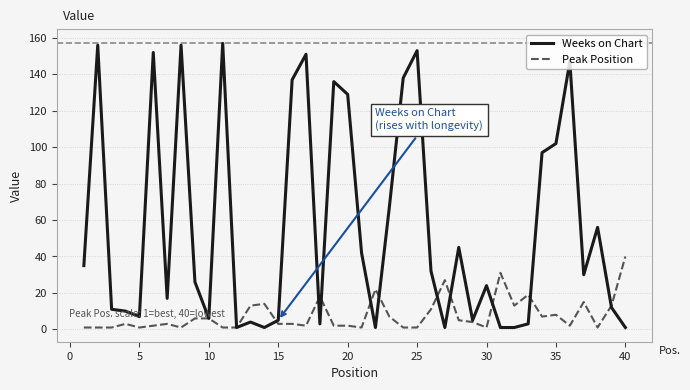

What is the average value of the Weeks on Chart series?

56